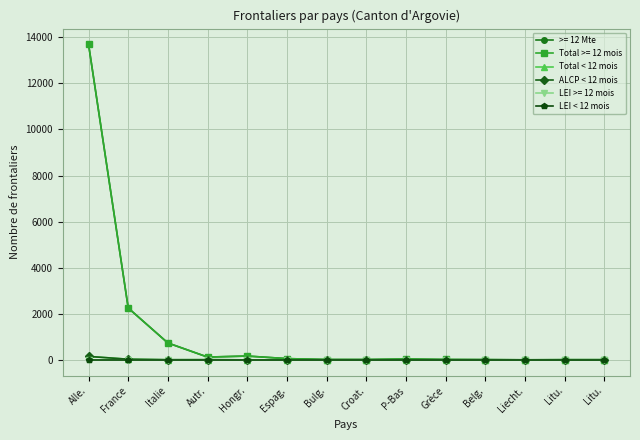

Is this an area chart (filled region under the line)?

No